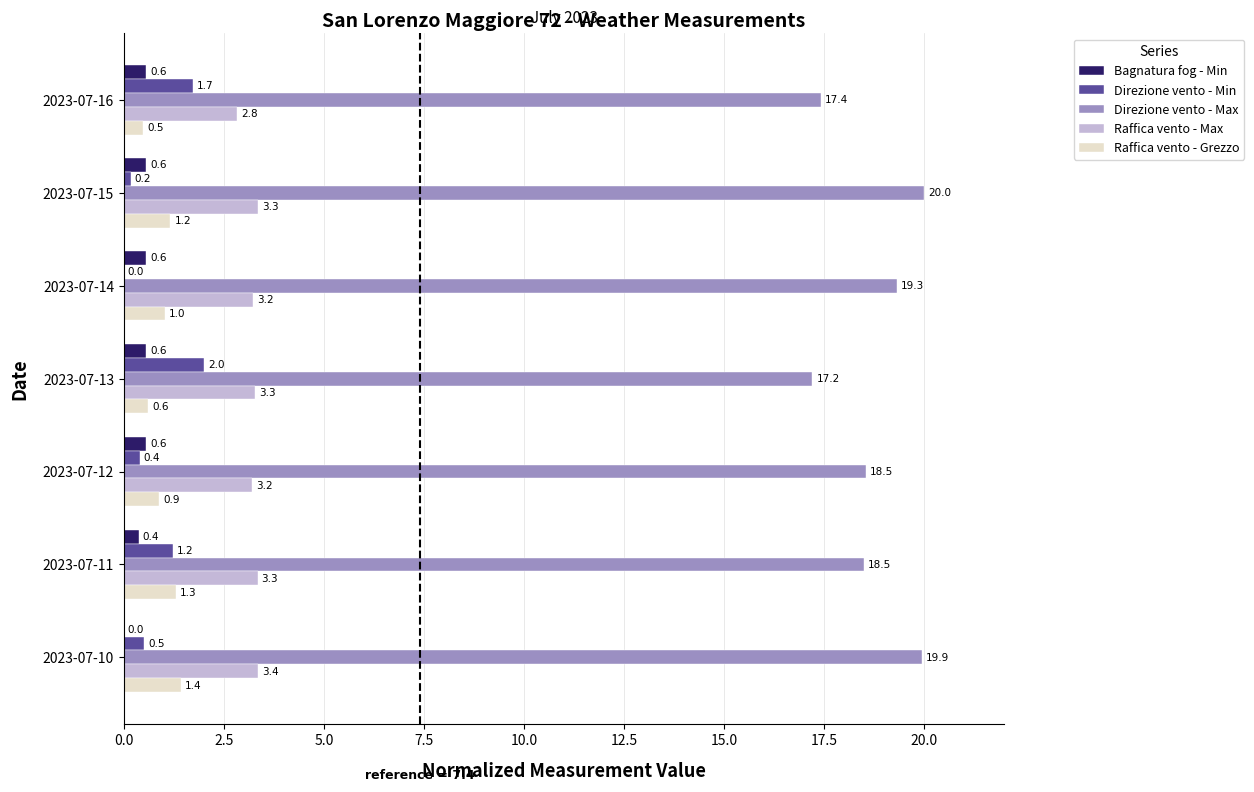

True or false: Raffica vento - Max has a value of 3.2 at 2023-07-12.

True